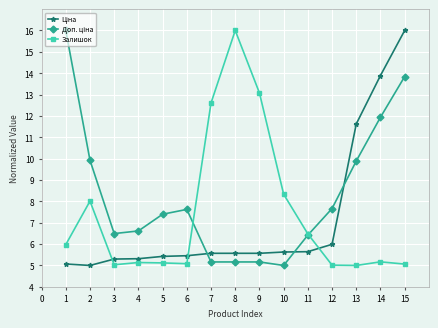

At which category is the sum across all series the highest?

15